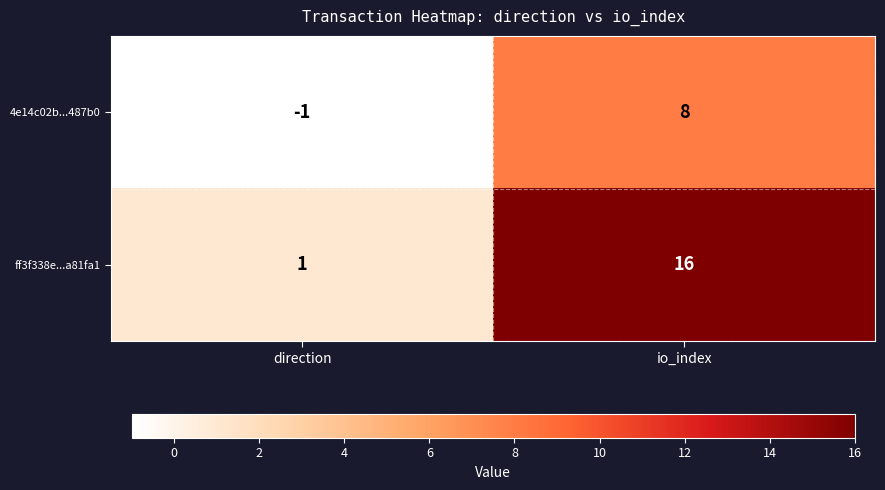

What is the maximum value shown in the chart?

16